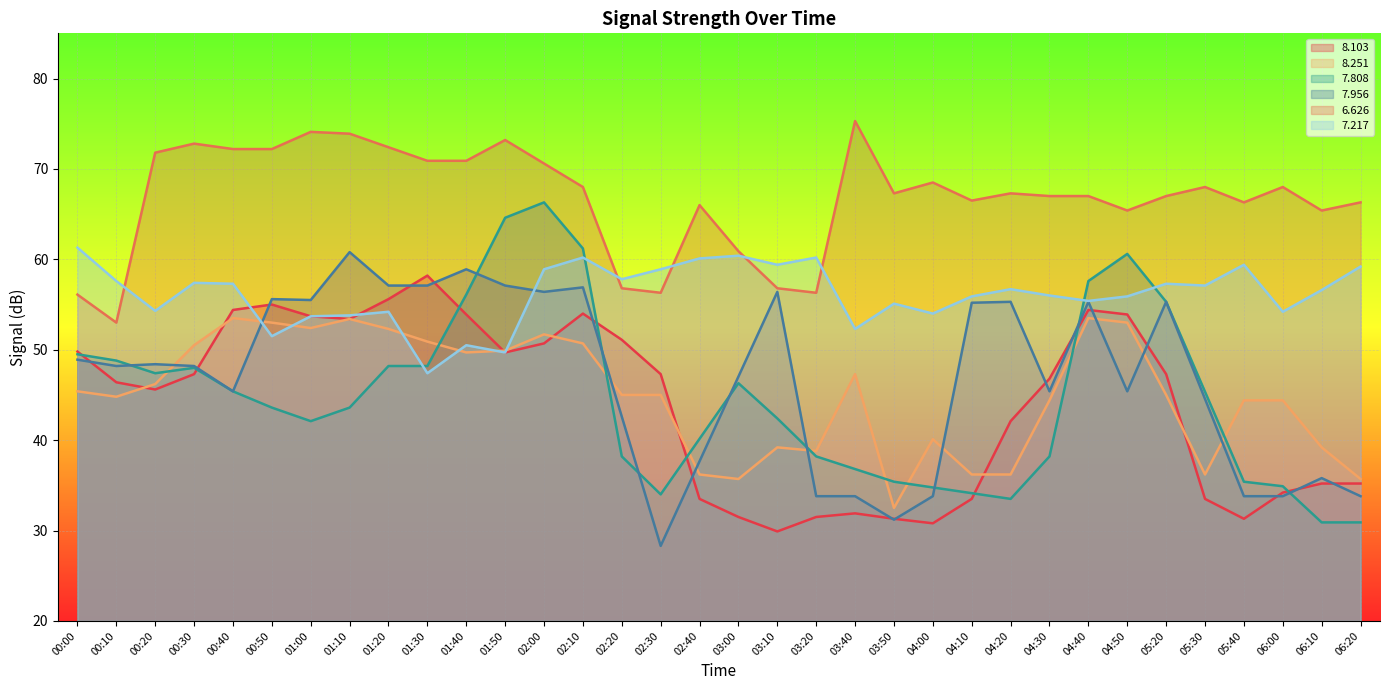

Reading left to right, transcribe all the data shown in this chart.

  8.103: 00:00=49.8	00:10=46.4	00:20=45.6	00:30=47.3	00:40=54.4	00:50=55.0	01:00=53.7	01:10=53.4	01:20=55.6	01:30=58.2	01:40=53.9	01:50=49.7	02:00=50.7	02:10=54.0	02:20=51.1	02:30=47.3	02:40=33.5	03:00=31.5	03:10=29.9	03:20=31.5	03:40=31.9	03:50=31.3	04:00=30.8	04:10=33.5	04:20=42.1	04:30=46.8	04:40=54.4	04:50=53.9	05:20=47.3	05:30=33.5	05:40=31.3	06:00=34.2	06:10=35.2	06:20=35.2
  8.251: 00:00=45.4	00:10=44.8	00:20=46.2	00:30=50.5	00:40=53.5	00:50=53.0	01:00=52.4	01:10=53.4	01:20=52.3	01:30=50.9	01:40=49.7	01:50=49.9	02:00=51.7	02:10=50.7	02:20=45.0	02:30=45.0	02:40=36.2	03:00=35.7	03:10=39.2	03:20=38.8	03:40=47.3	03:50=32.5	04:00=40.1	04:10=36.2	04:20=36.2	04:30=44.4	04:40=53.5	04:50=53.0	05:20=45.0	05:30=36.2	05:40=44.4	06:00=44.4	06:10=39.2	06:20=35.7
  7.217: 00:00=61.3	00:10=57.6	00:20=54.3	00:30=57.4	00:40=57.3	00:50=51.5	01:00=53.7	01:10=53.8	01:20=54.2	01:30=47.4	01:40=50.5	01:50=49.7	02:00=58.9	02:10=60.2	02:20=57.8	02:30=58.9	02:40=60.1	03:00=60.4	03:10=59.4	03:20=60.2	03:40=52.3	03:50=55.1	04:00=54.0	04:10=55.9	04:20=56.7	04:30=56.0	04:40=55.4	04:50=55.9	05:20=57.3	05:30=57.1	05:40=59.4	06:00=54.2	06:10=56.6	06:20=59.2